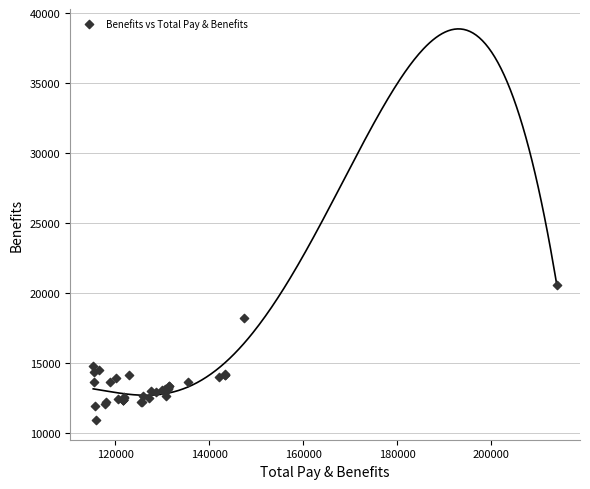

What Y value in the scatter plot is closest to 15754?

14819.0